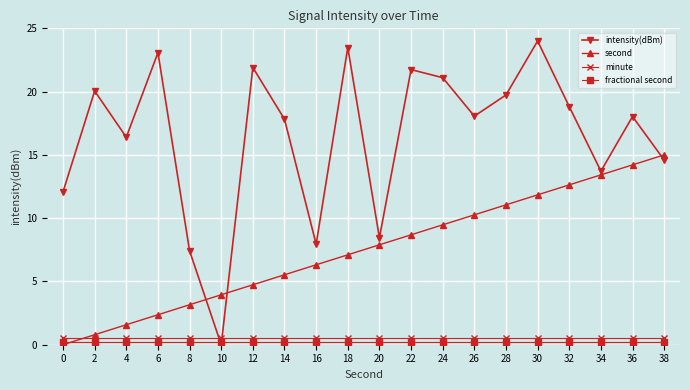

At how many categories does at least one series exceed 6?

19